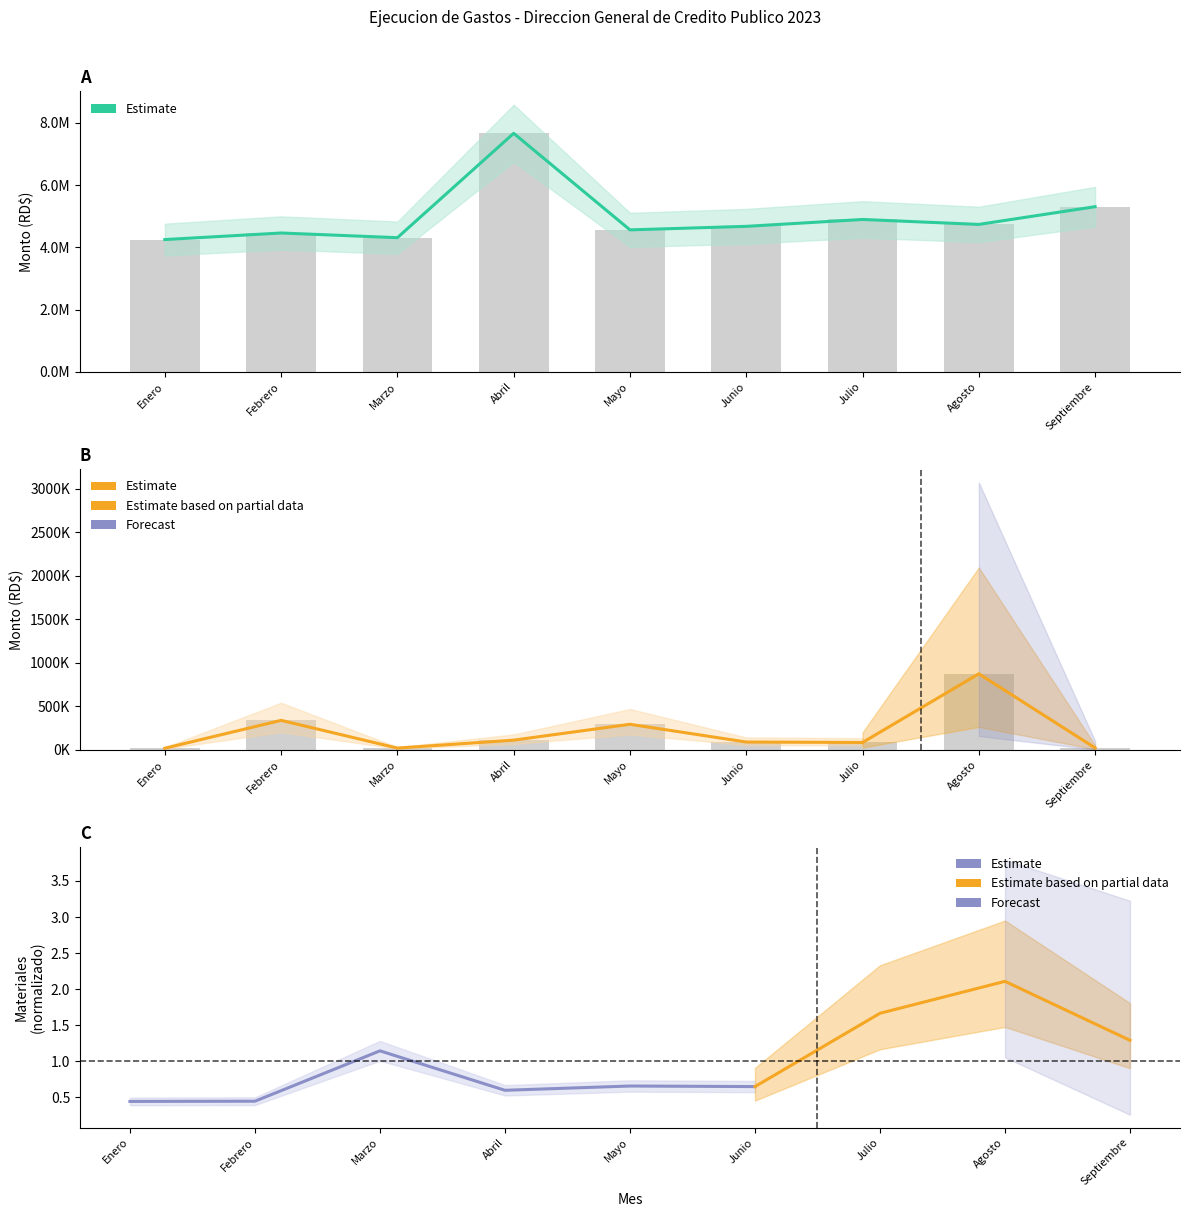

What is the difference between the REMUNERACIONES Y CONTRIBUCIONES values at Abril and Agosto?

2925008.4